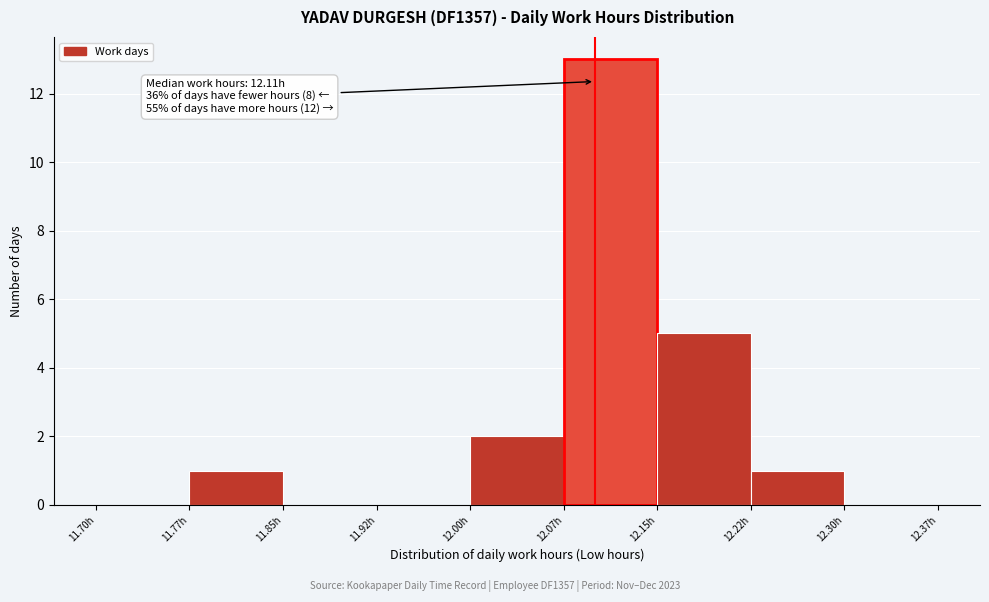

Which range on the x-axis has the tallest bar?

12.075 to 12.150